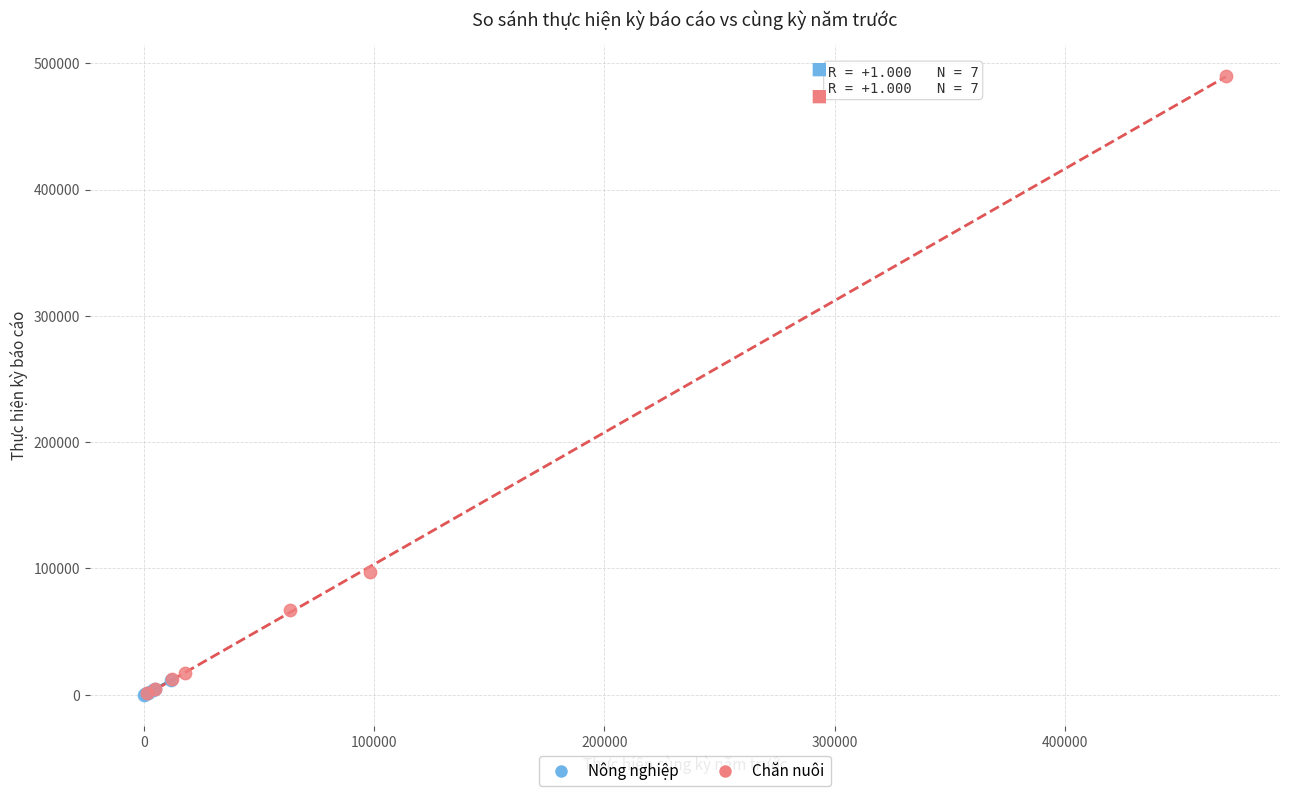

Which series has the largest Y range (max minus min)?

Chăn nuôi